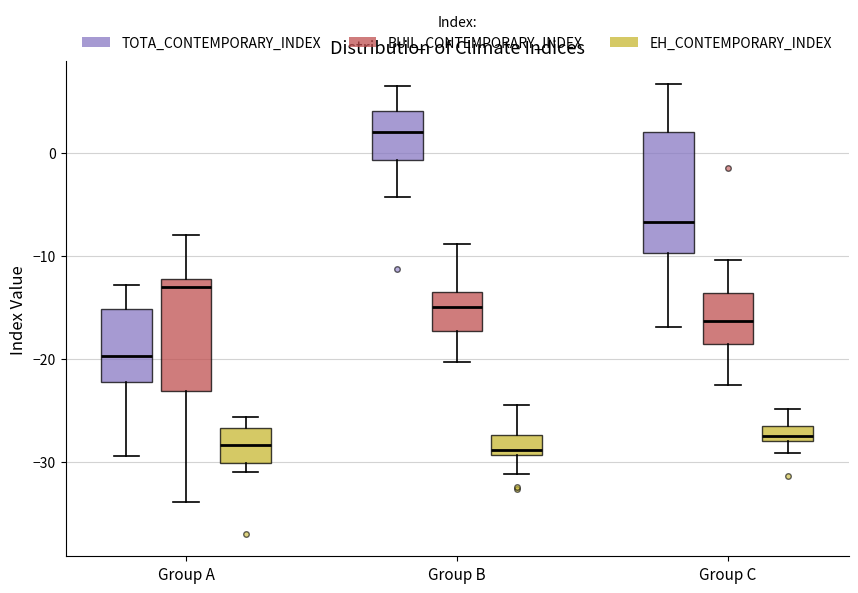

Reading left to right, transcribe this box plot: for each box, give where its median line is, the range the box spans, and where its two whiskers end, as read against the y-axis. The values are not printed on the chart, so give them approximately, as read against the axis.

Group A (TOTA_CONTEMPORARY_INDEX): median -20, box -22 to -15, whiskers -29 to -13
Group A (BUIL_CONTEMPORARY_INDEX): median -13, box -23 to -12, whiskers -34 to -8
Group A (EH_CONTEMPORARY_INDEX): median -28, box -30 to -27, whiskers -31 to -26
Group B (TOTA_CONTEMPORARY_INDEX): median 2, box -1 to 4, whiskers -4 to 6
Group B (BUIL_CONTEMPORARY_INDEX): median -15, box -17 to -14, whiskers -20 to -9
Group B (EH_CONTEMPORARY_INDEX): median -29 (just above the box's lower edge), box -29 to -27, whiskers -31 to -25
Group C (TOTA_CONTEMPORARY_INDEX): median -7, box -10 to 2, whiskers -17 to 7
Group C (BUIL_CONTEMPORARY_INDEX): median -16, box -19 to -14, whiskers -23 to -10
Group C (EH_CONTEMPORARY_INDEX): median -27, box -28 to -26, whiskers -29 to -25